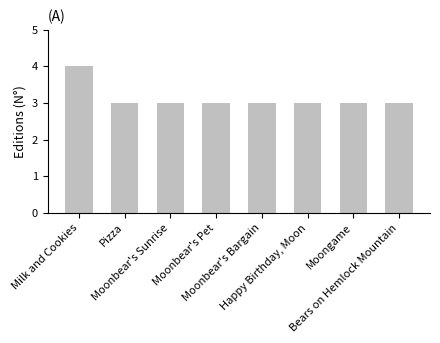

What is the label of the 1st bar from the right?

Bears on Hemlock Mountain